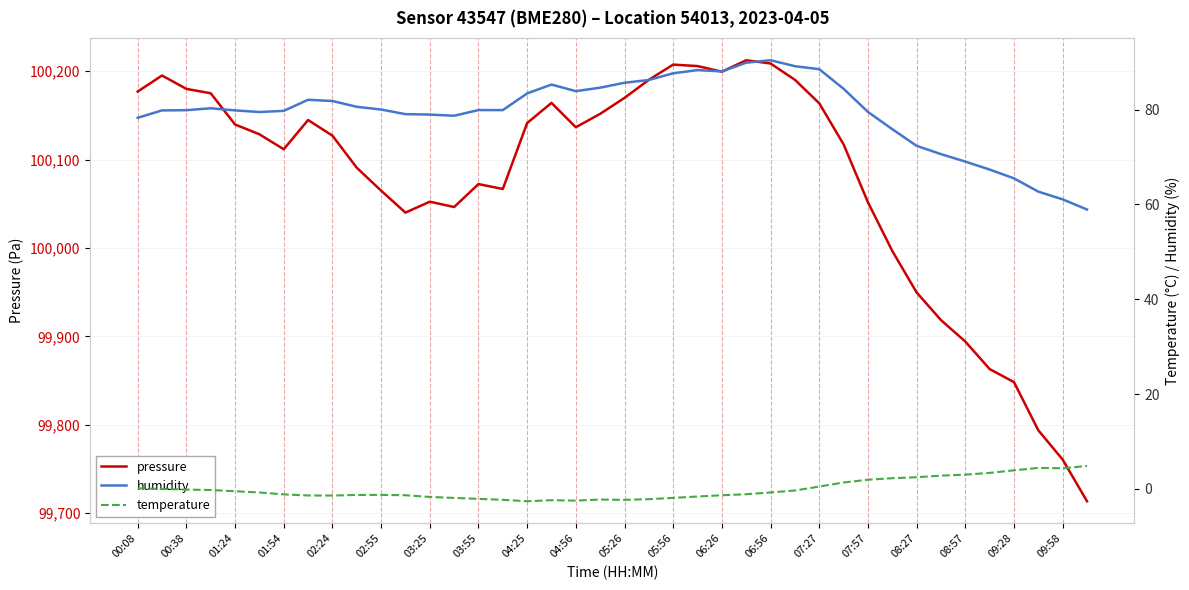

At which label is pressure closest to 99962?

08:27